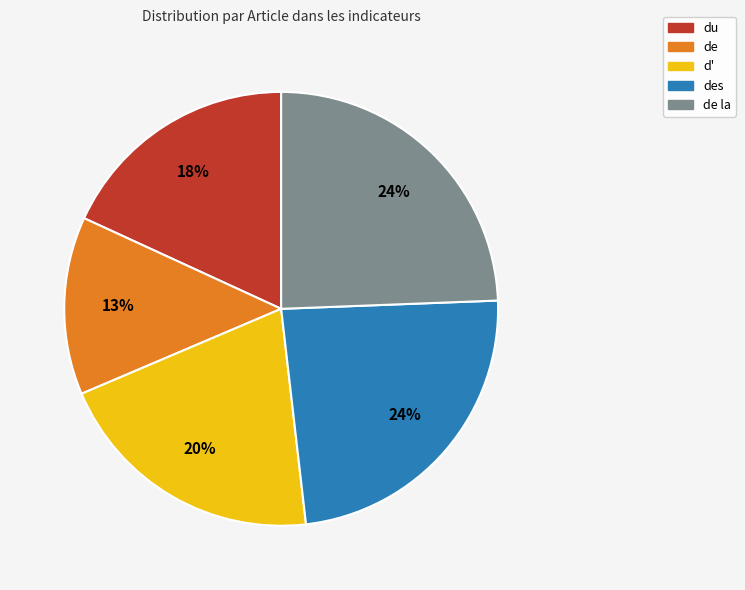

Between du and de, which is larger?

du